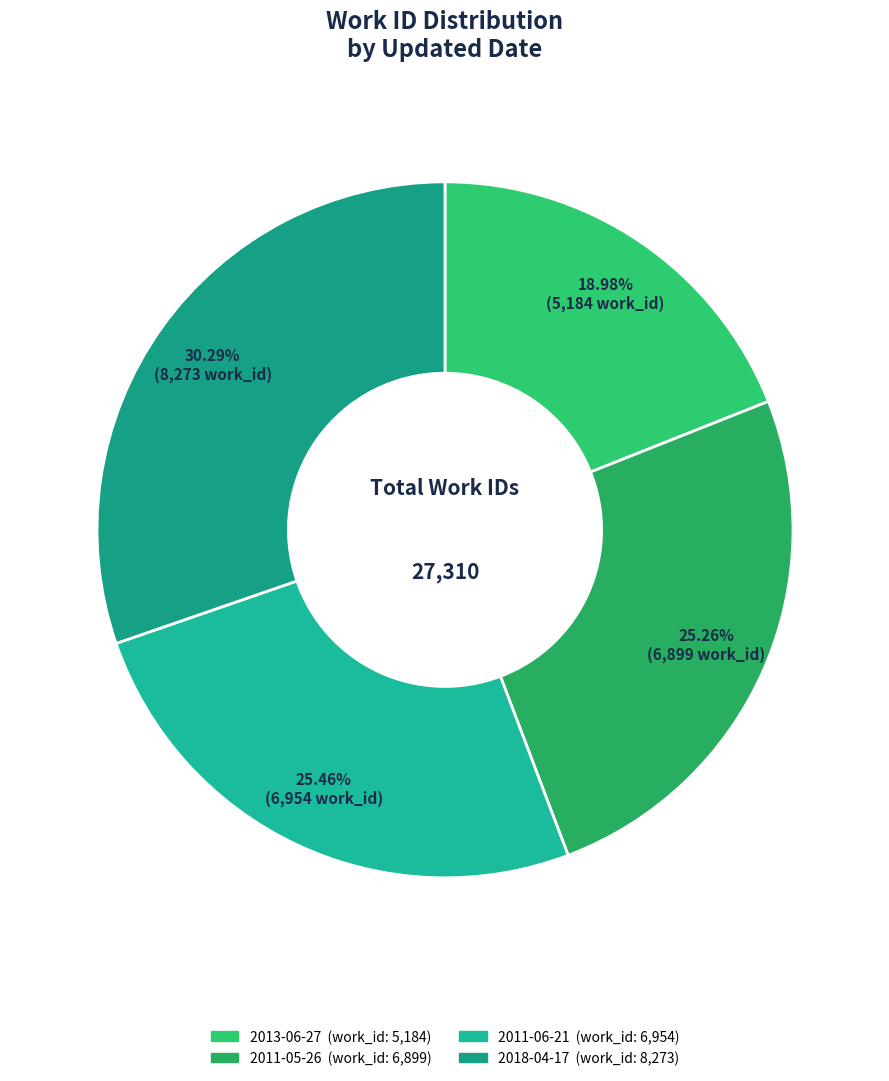

What portion of the pie excludes 2011-06-21?

74.5%